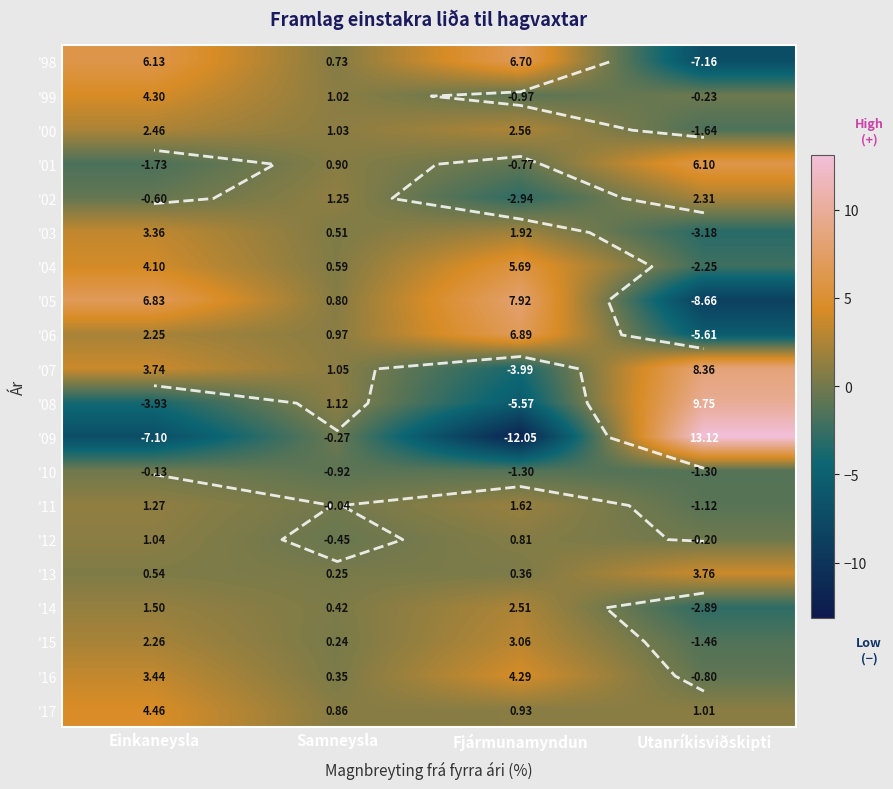

What is the difference between the second highest and minimum values in the '15 series?

3.7